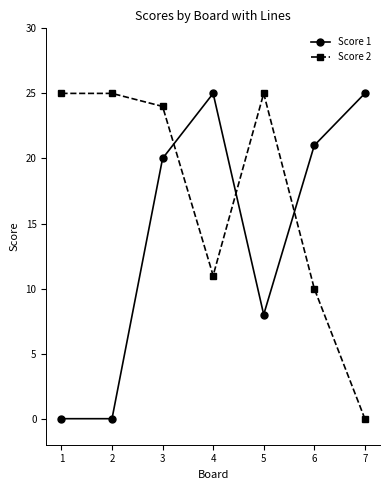

What is the difference between the maximum and minimum values in the Score 1 series?

25